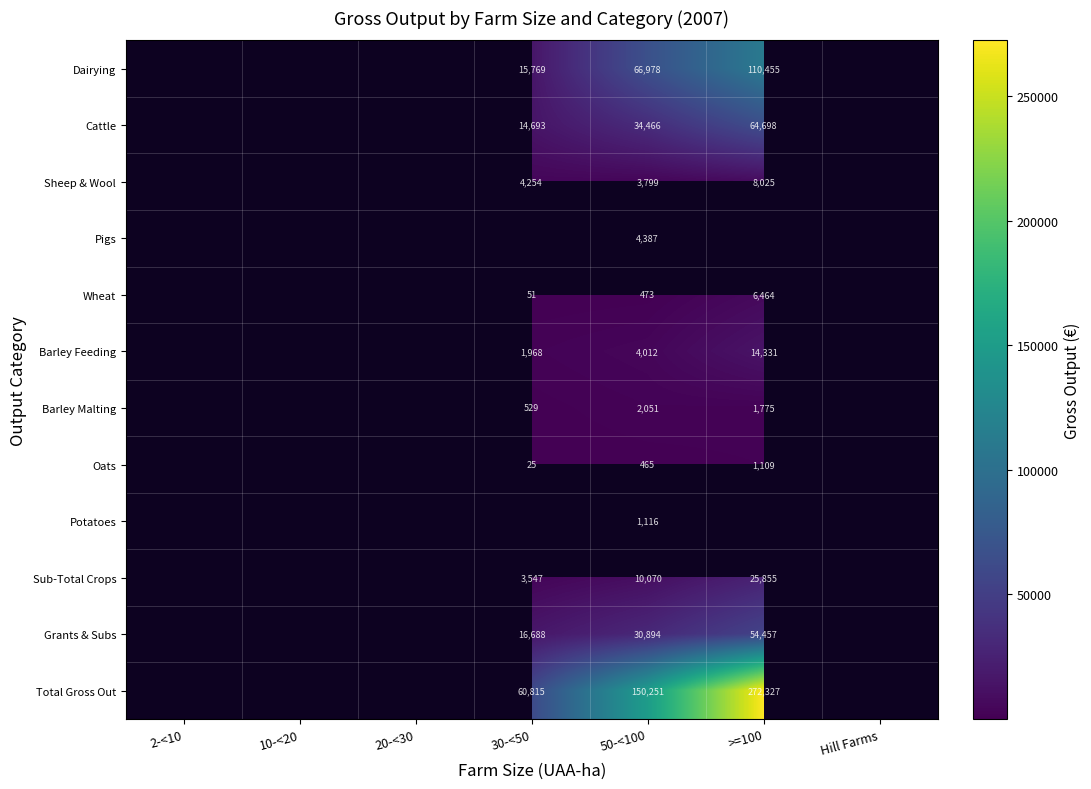

True or false: Barley Malting has a value of 529 at 30-<50.

True